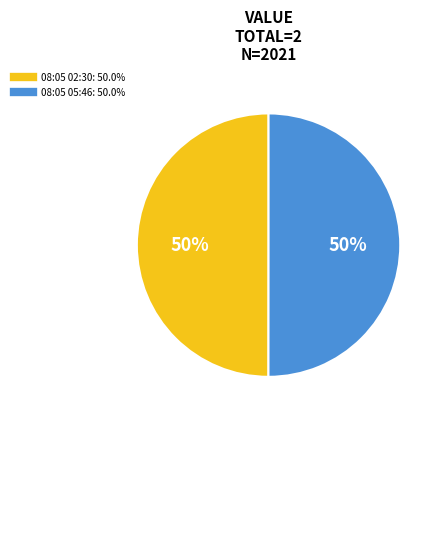

To the nearest percent, what portion does 08:05 05:46: 50.0% represent?

50%